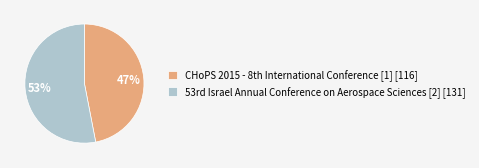

How many slices are in this pie chart?

2